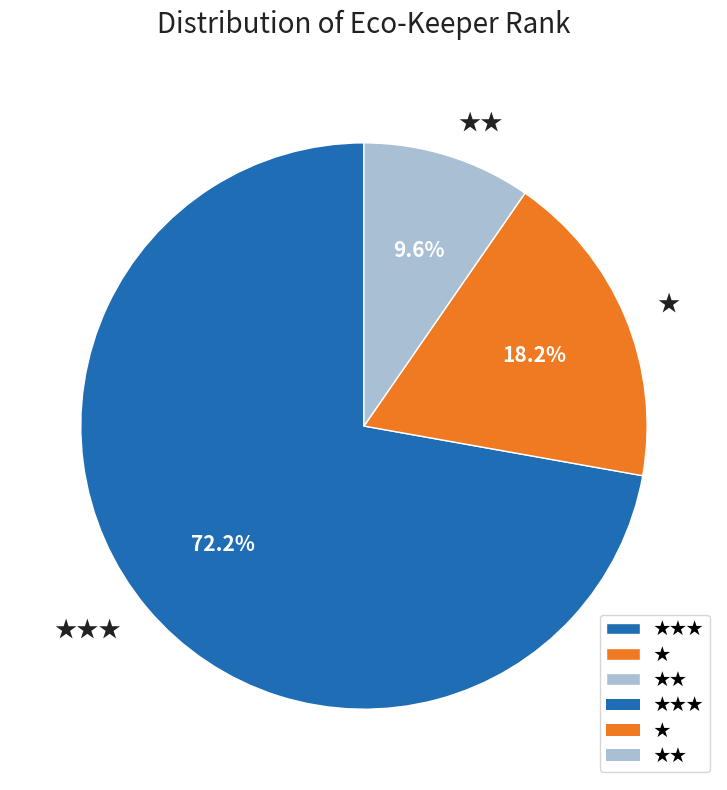

The ★ slice represents 18% of the pie. True or false?

True